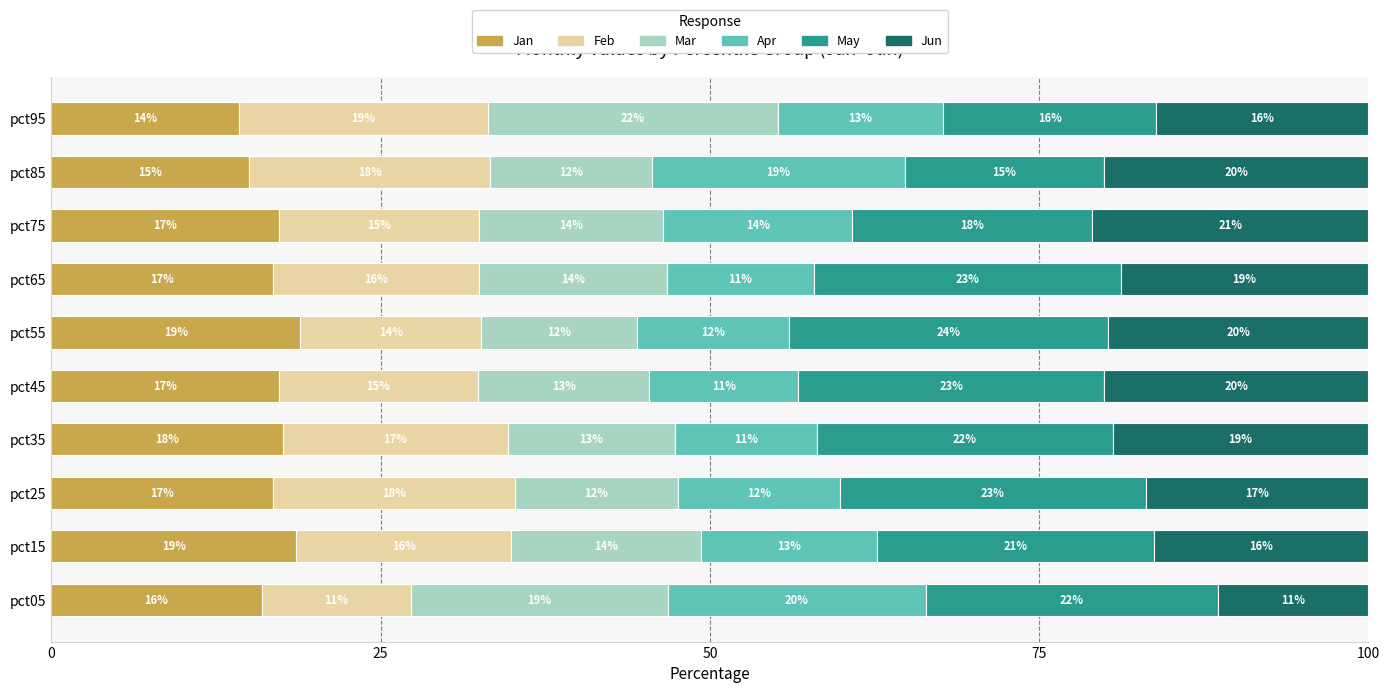

Read the Jan value at pct05.

16.0